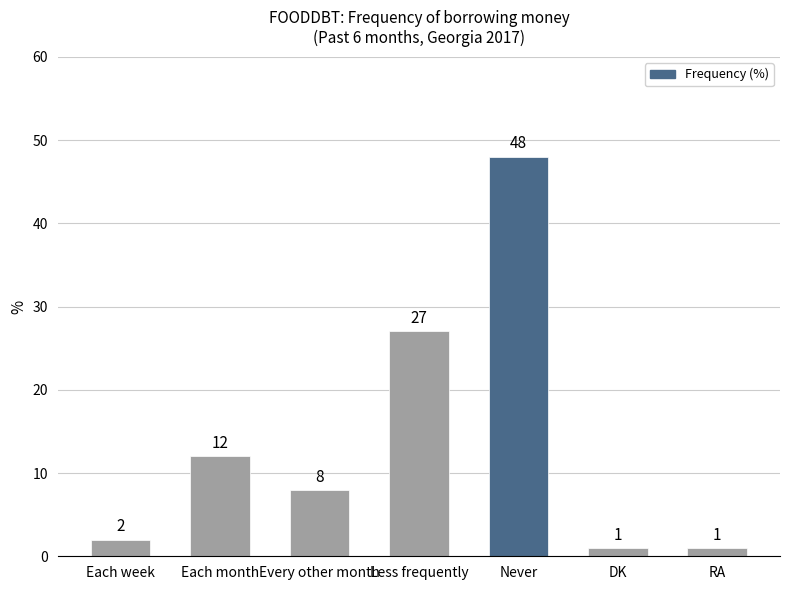

At which label does the data first exceed 8?

Each month